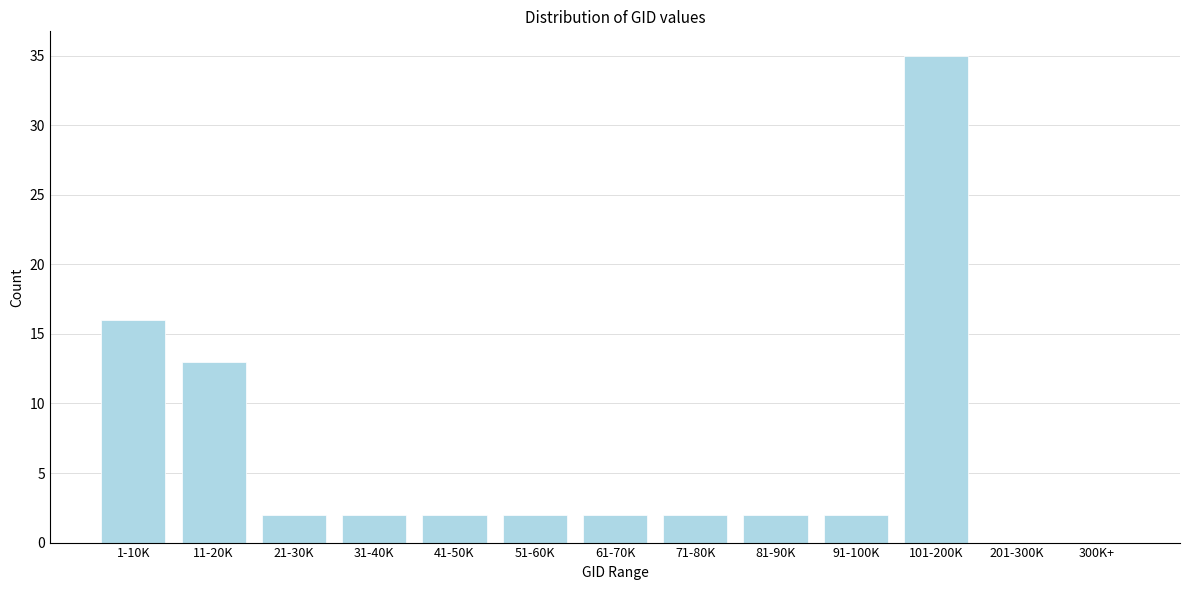

Reading left to right, list all the values displayed in this chart.

1-10K=16	11-20K=13	21-30K=2	31-40K=2	41-50K=2	51-60K=2	61-70K=2	71-80K=2	81-90K=2	91-100K=2	101-200K=35	201-300K=0	300K+=0